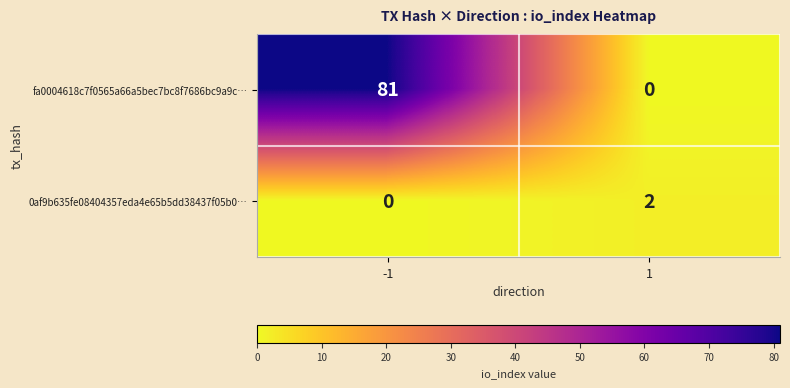

What is the maximum value for fa0004618c7f0565a66a5bec7bc8f7686bc9a9c…?

81